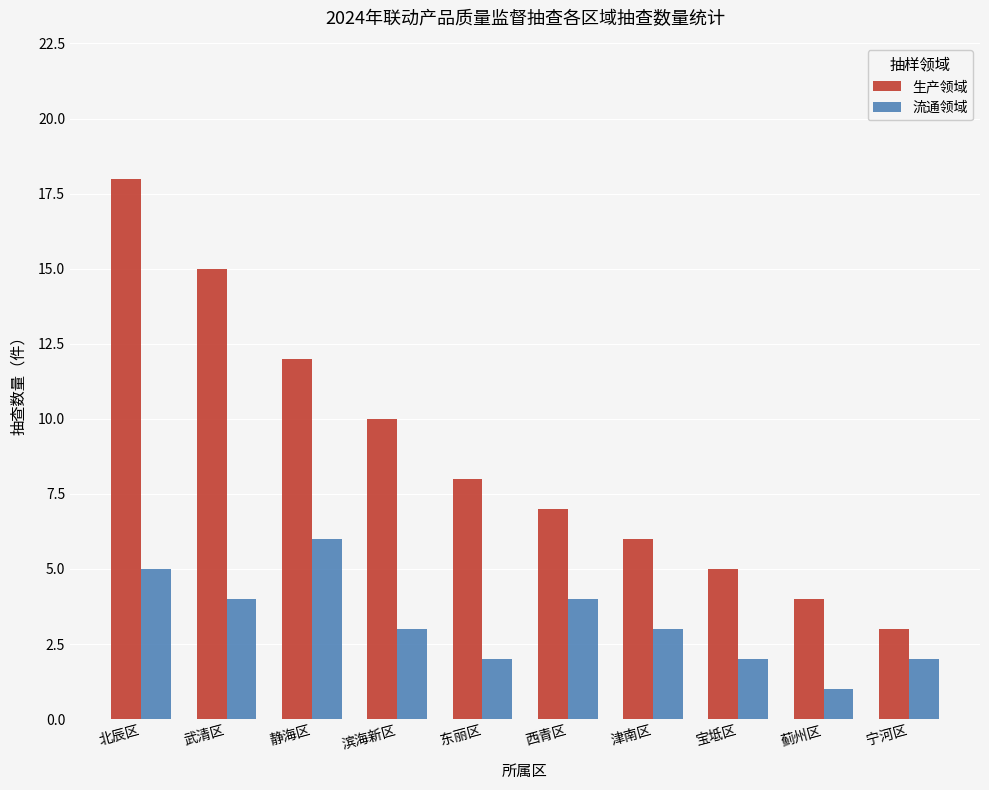

Reading right to left, extract all data points from this chart.

生产领域: 宁河区=3	蓟州区=4	宝坻区=5	津南区=6	西青区=7	东丽区=8	滨海新区=10	静海区=12	武清区=15	北辰区=18
流通领域: 宁河区=2	蓟州区=1	宝坻区=2	津南区=3	西青区=4	东丽区=2	滨海新区=3	静海区=6	武清区=4	北辰区=5